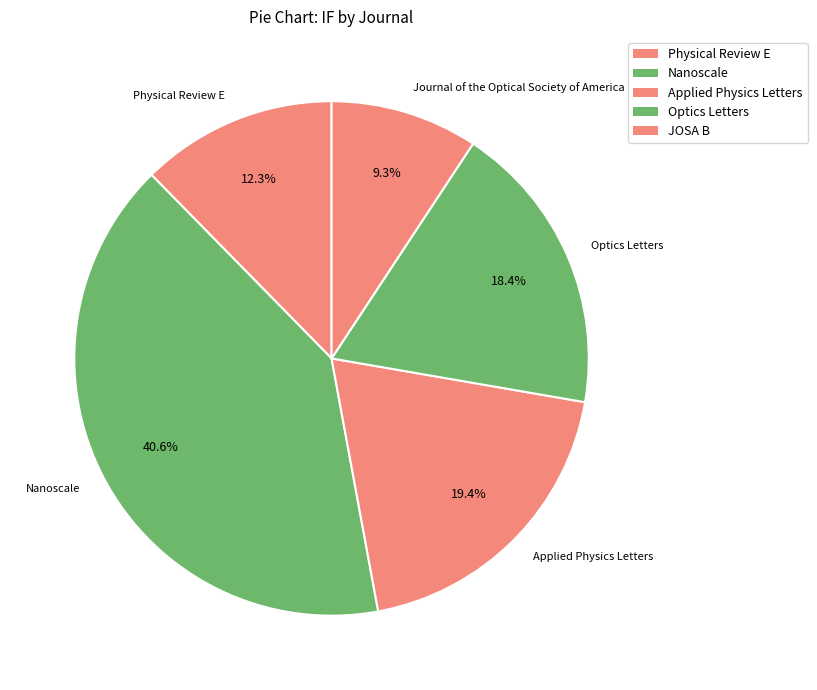

Rank the categories by value from lowest to highest.

Journal of the Optical Society of America, Physical Review E, Optics Letters, Applied Physics Letters, Nanoscale